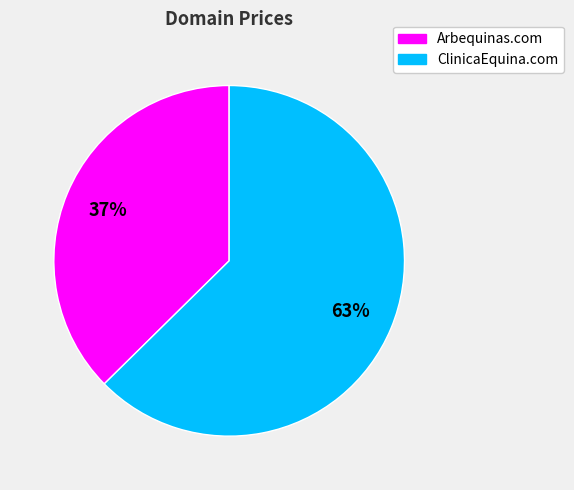

Which has a higher value, Arbequinas.com or ClinicaEquina.com?

ClinicaEquina.com